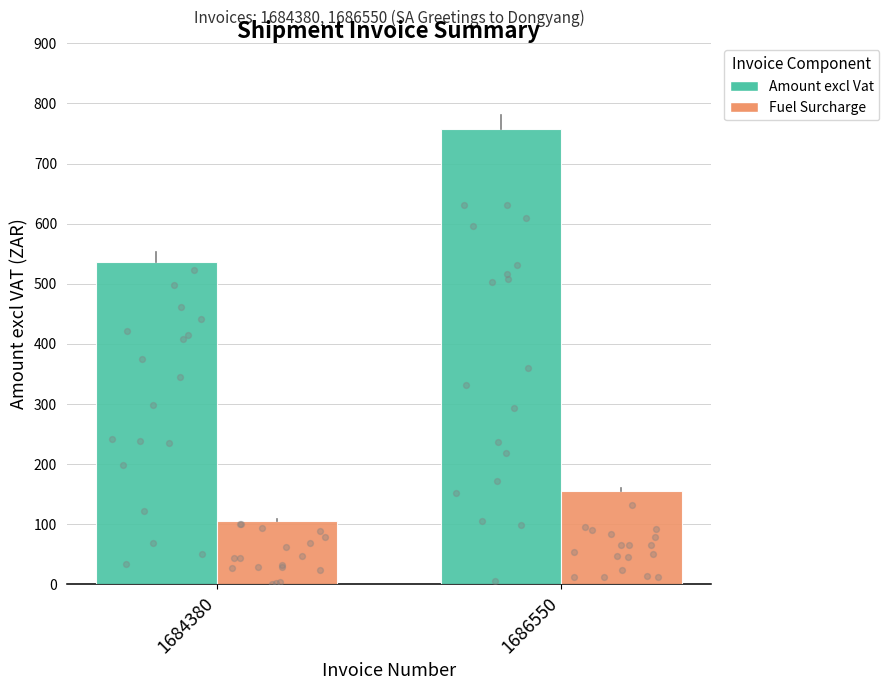

At which category is the sum across all series the highest?

1686550